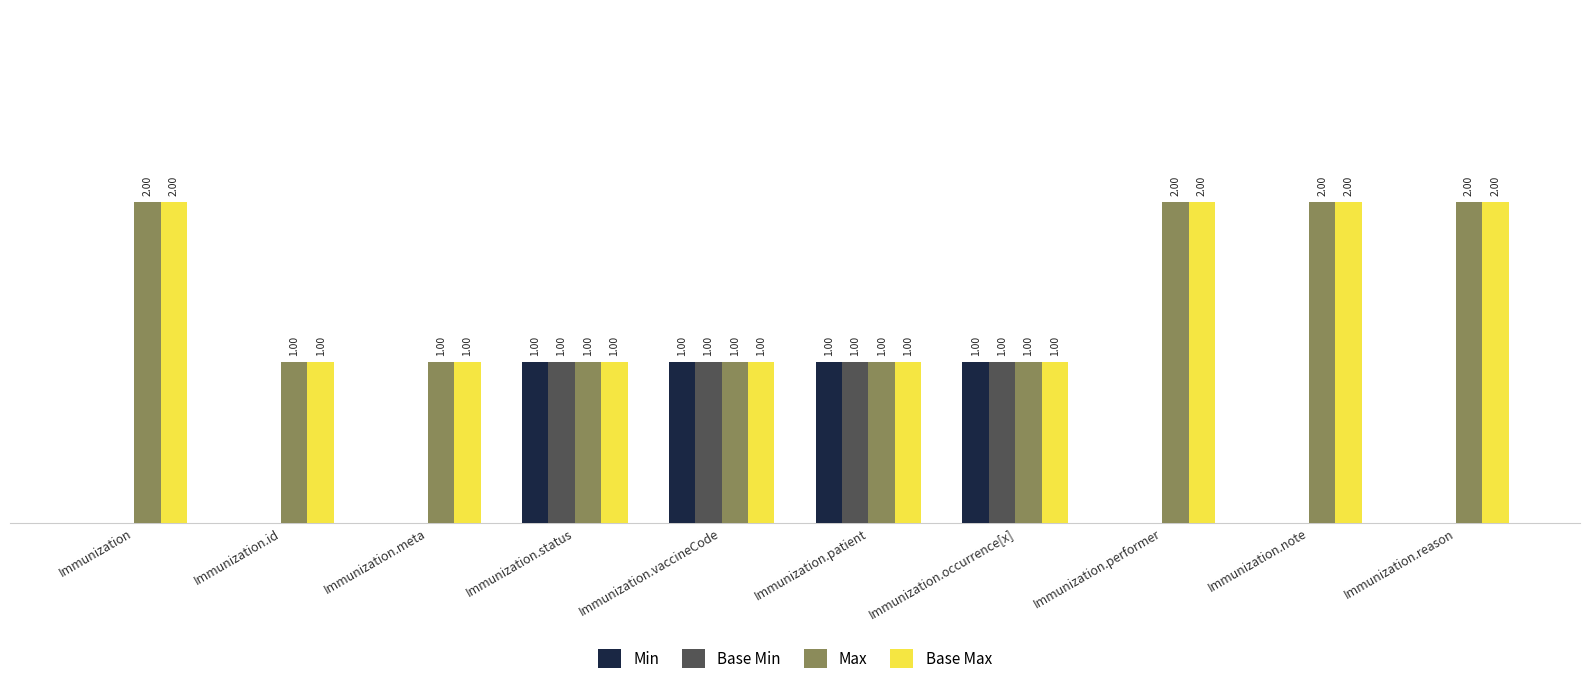

What are all the series names shown in the legend?

Min, Base Min, Max, Base Max